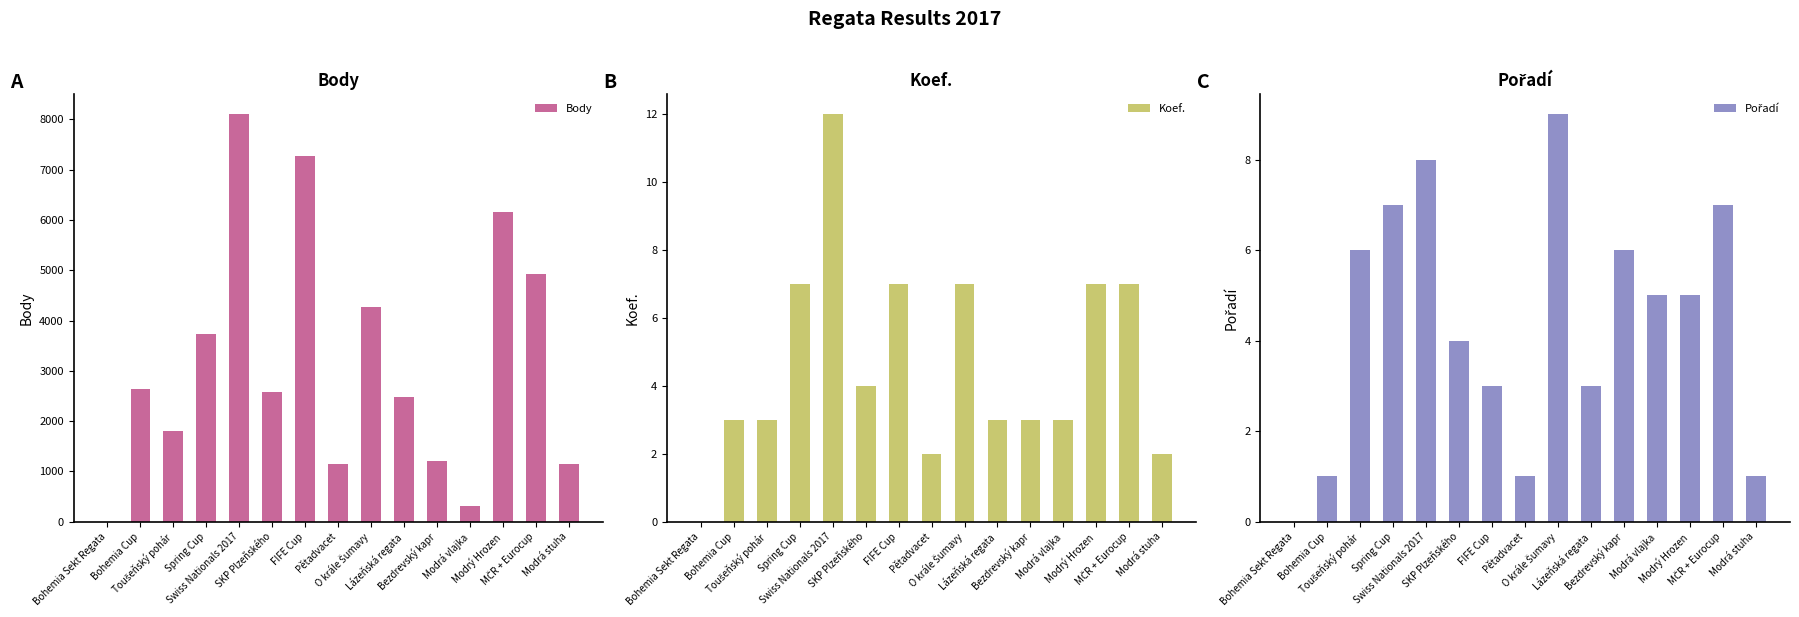

Which has a higher value, Modrý Hrozen or Toušeňský pohár?

Modrý Hrozen